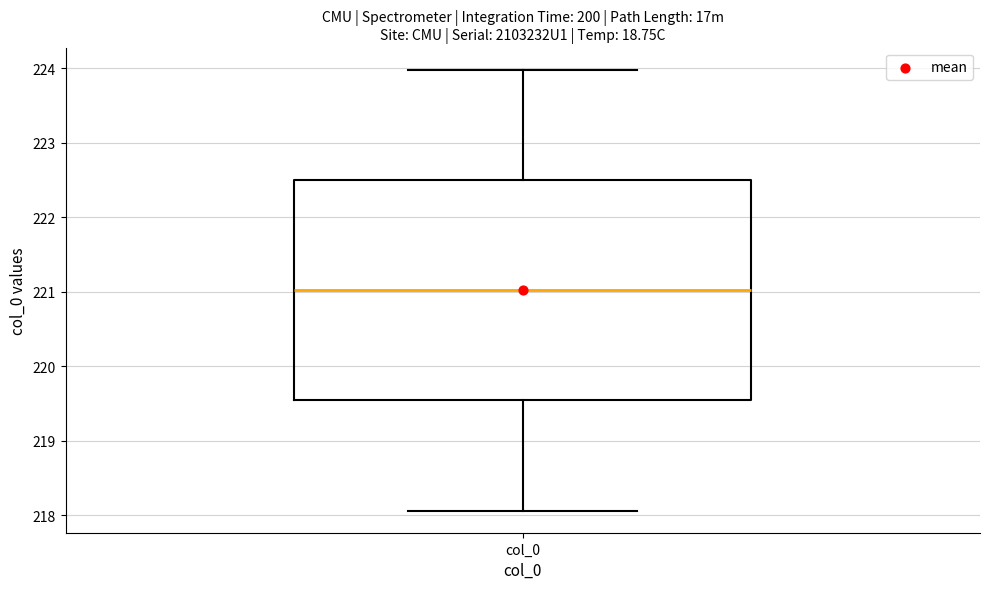

Read this box plot against the y-axis: the position of the median line, the range covered by the box, and the ends of both whiskers. The values are not printed on the chart, so give them approximately, as read against the axis.

median 221.0, box 219.5 to 222.5, whiskers 218.1 to 224.0